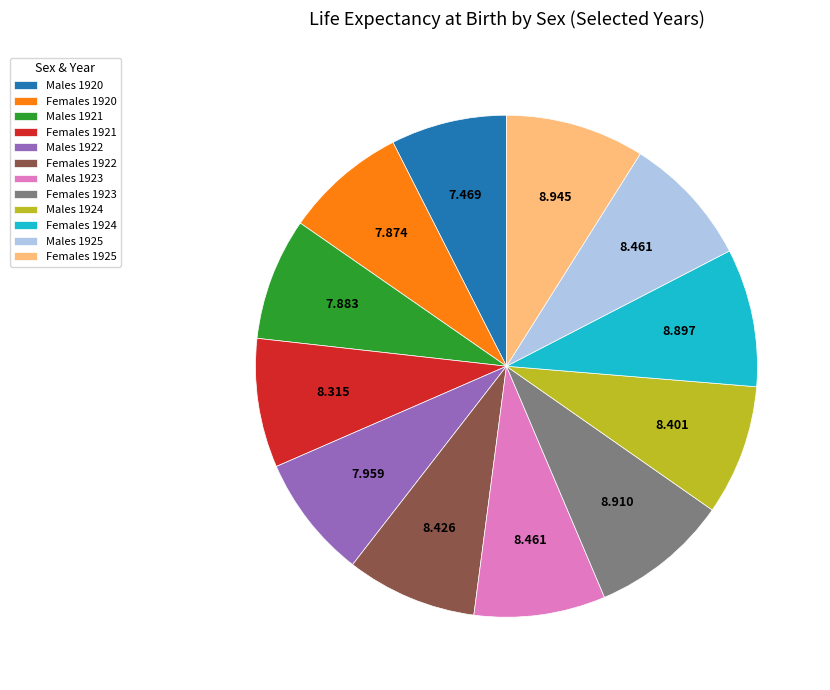

Does any single category account for the majority?

No